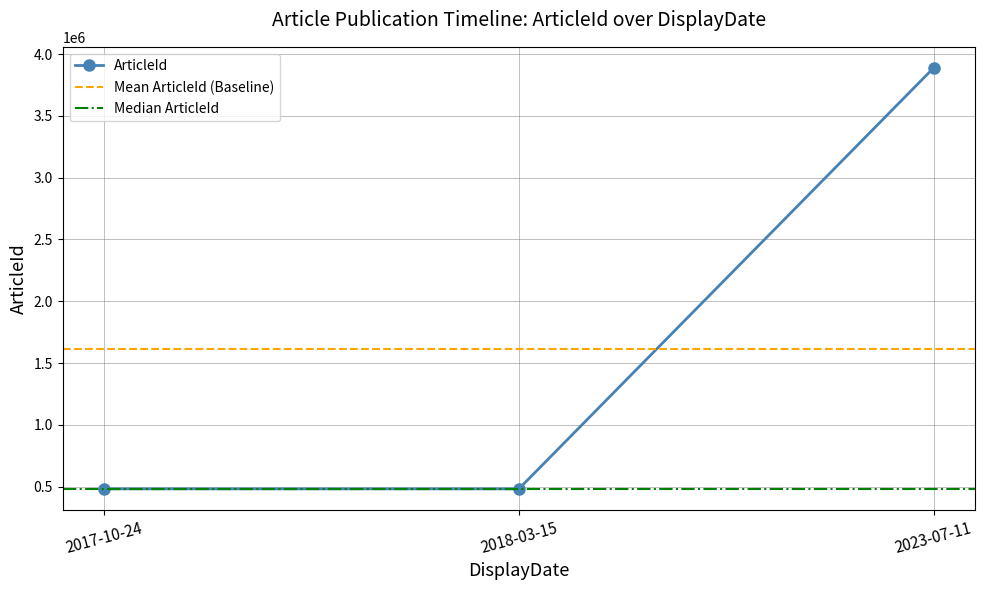

How many lines are shown in the chart?

1